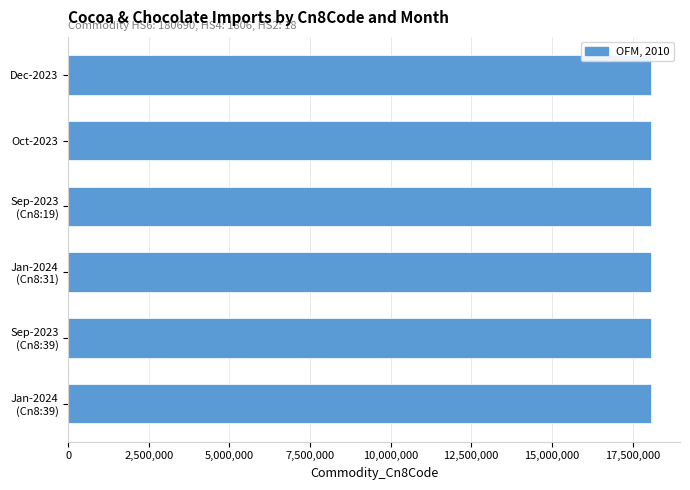

What is the value of the 3rd bar from the top?

18069019